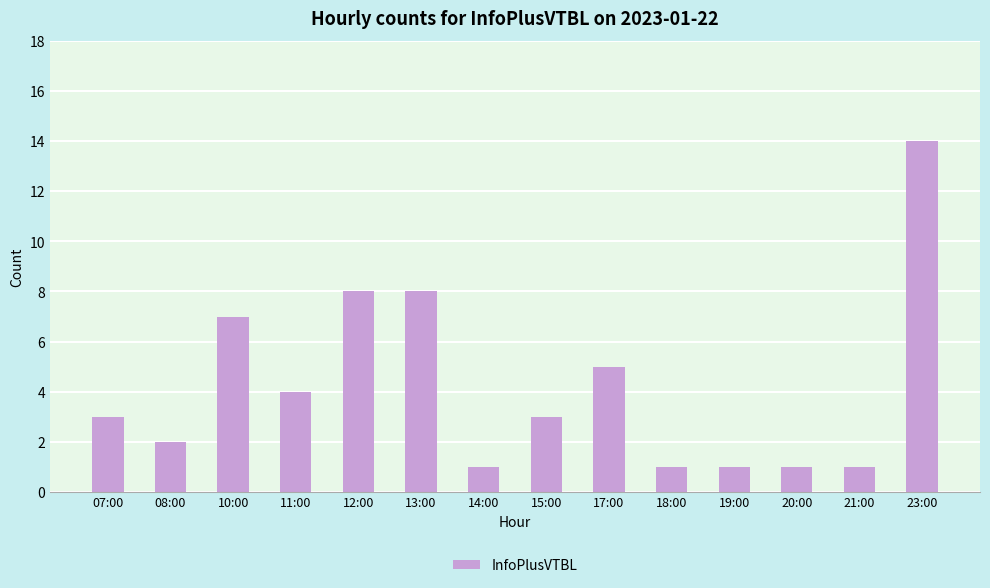

Count the number of categories in the chart.

14